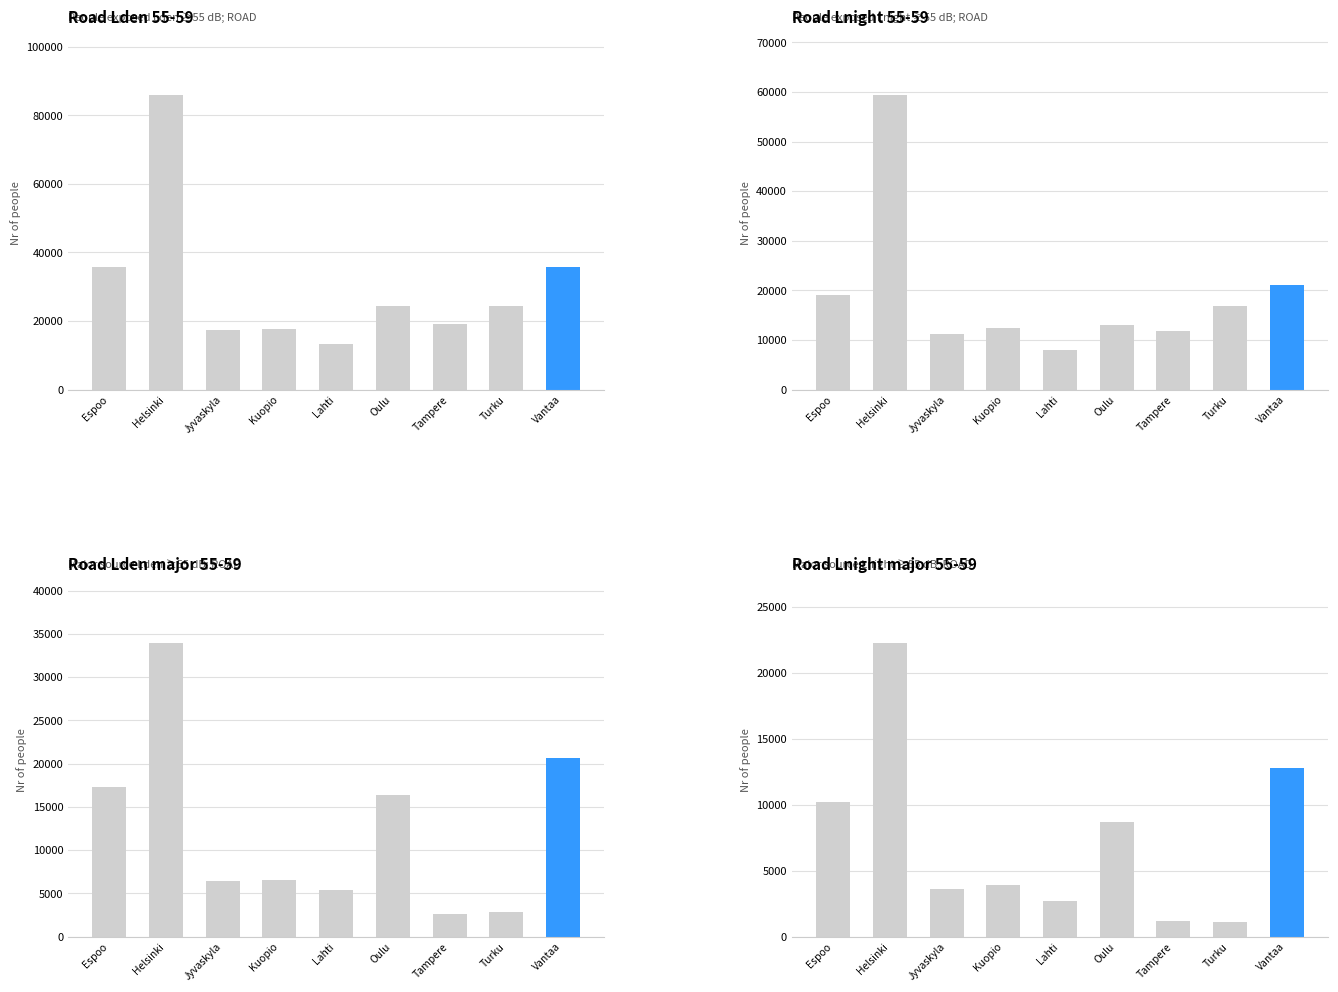

What is the value of the Road Lnight major 55-59 bar at the 7th from the left?

1200